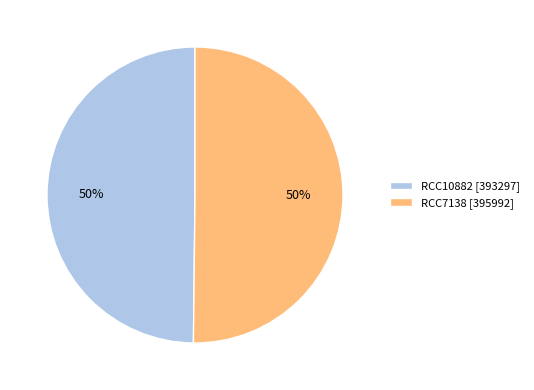

What is the ratio of the value at RCC10882 [393297] to the value at RCC7138 [395992]?

1.0